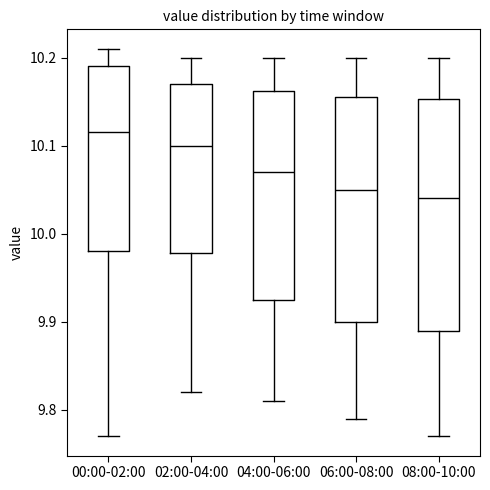

Reading left to right, transcribe this box plot: for each box, give where its median line is, the range the box spans, and where its two whiskers end, as read against the y-axis. The values are not printed on the chart, so give them approximately, as read against the axis.

00:00-02:00: median 10.12, box 9.98 to 10.19, whiskers 9.77 to 10.21
02:00-04:00: median 10.10, box 9.98 to 10.17, whiskers 9.82 to 10.20
04:00-06:00: median 10.07, box 9.93 to 10.16, whiskers 9.81 to 10.20
06:00-08:00: median 10.05, box 9.90 to 10.16, whiskers 9.79 to 10.20
08:00-10:00: median 10.04, box 9.89 to 10.15, whiskers 9.77 to 10.20